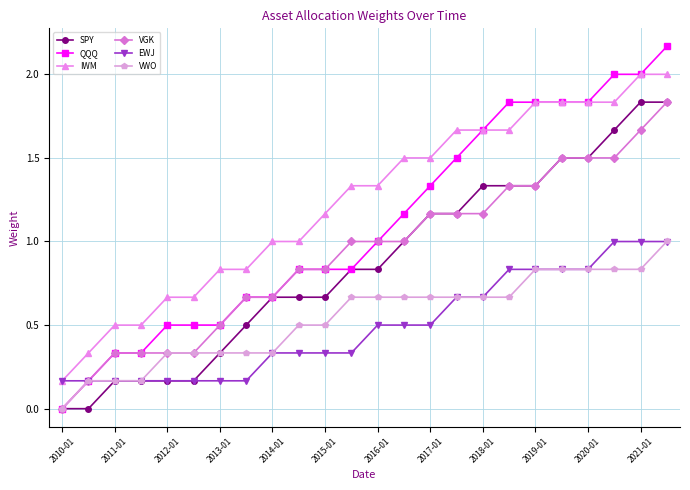

Which series has the largest range (max minus min)?

QQQ